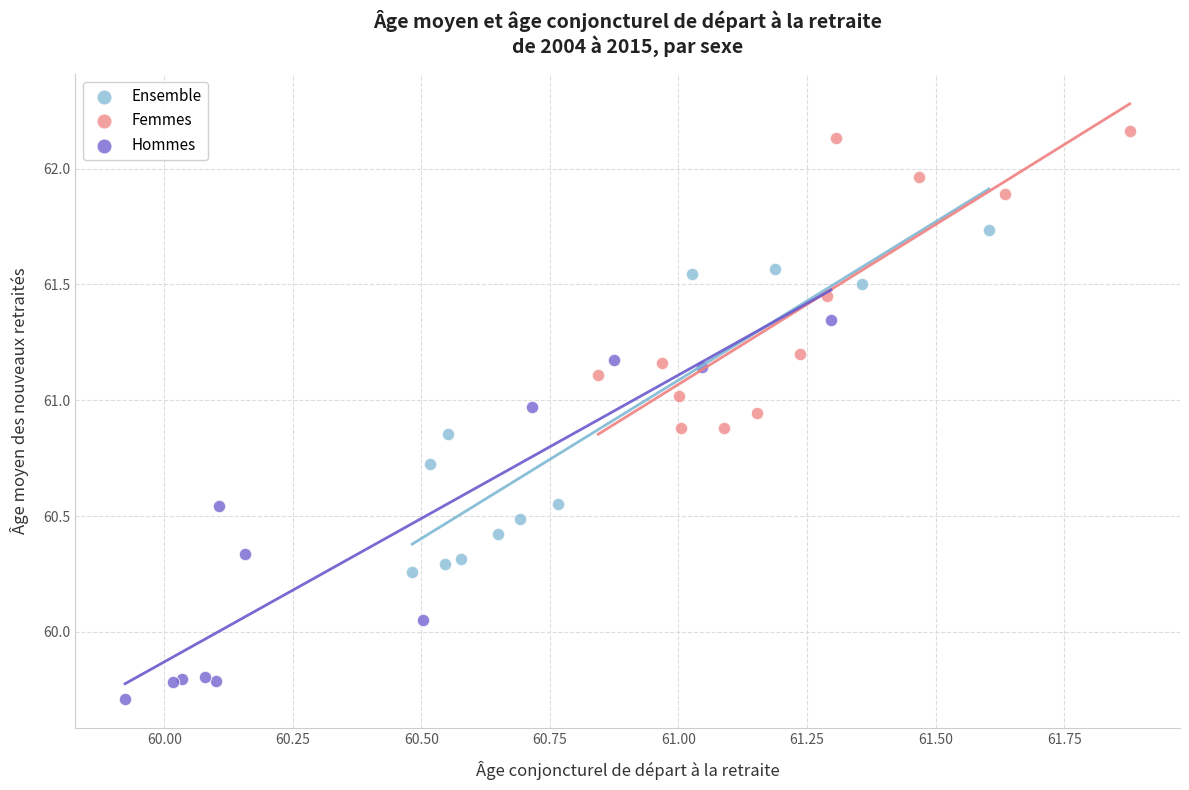

Which series has the widest spread of Y values?

Hommes